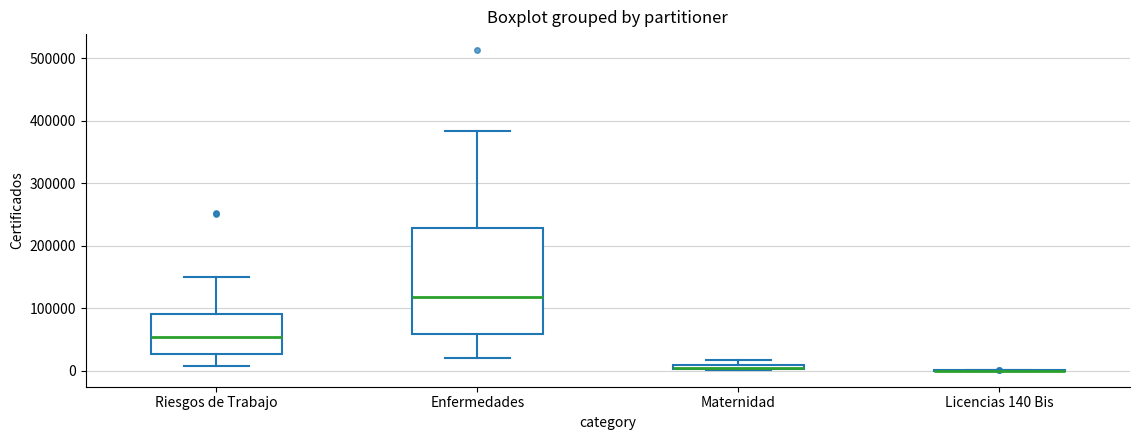

Which box is the tallest, from its lower edge to its upper edge?

Enfermedades